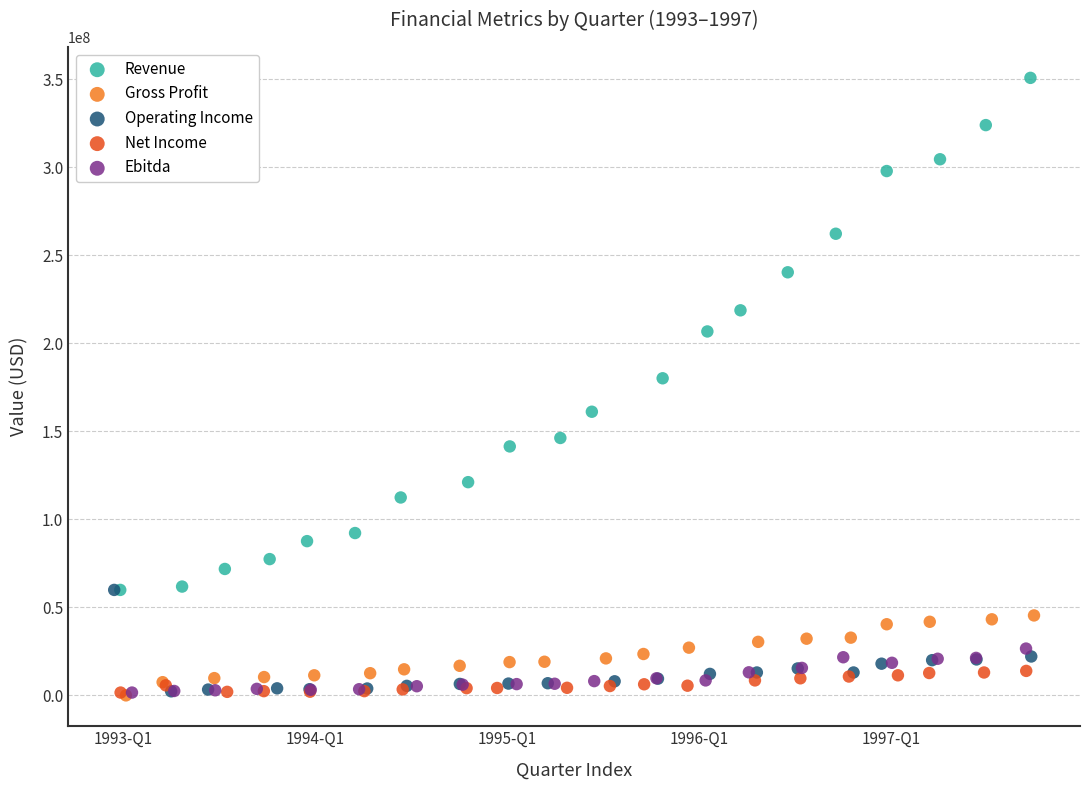

Which series has the widest spread of Y values?

Revenue